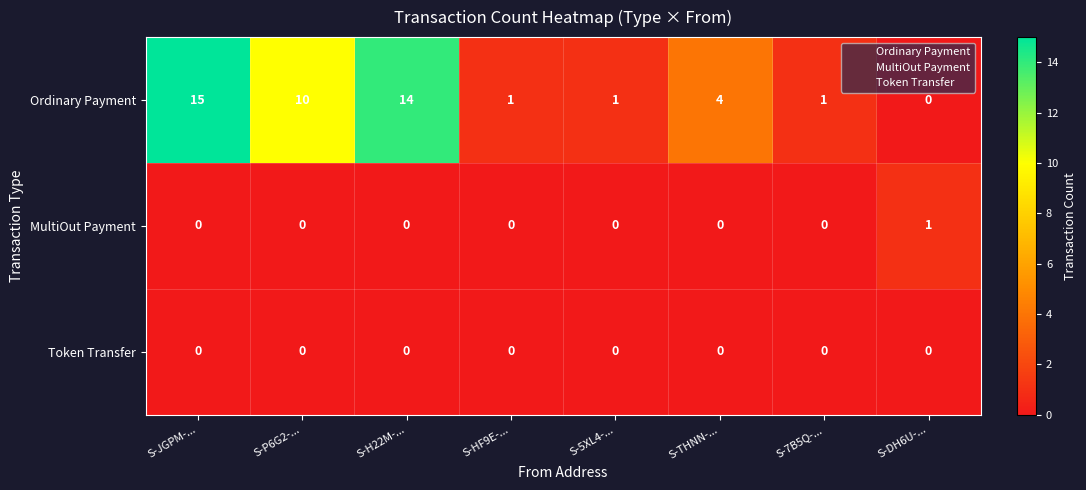

Reading left to right, extract all data points from this chart.

Ordinary Payment: S-JGPM-...=15	S-P6G2-...=10	S-H22M-...=14	S-HF9E-...=1	S-5XL4-...=1	S-THNN-...=4	S-7B5Q-...=1	S-DH6U-...=0
MultiOut Payment: S-JGPM-...=0	S-P6G2-...=0	S-H22M-...=0	S-HF9E-...=0	S-5XL4-...=0	S-THNN-...=0	S-7B5Q-...=0	S-DH6U-...=1
Token Transfer: S-JGPM-...=0	S-P6G2-...=0	S-H22M-...=0	S-HF9E-...=0	S-5XL4-...=0	S-THNN-...=0	S-7B5Q-...=0	S-DH6U-...=0